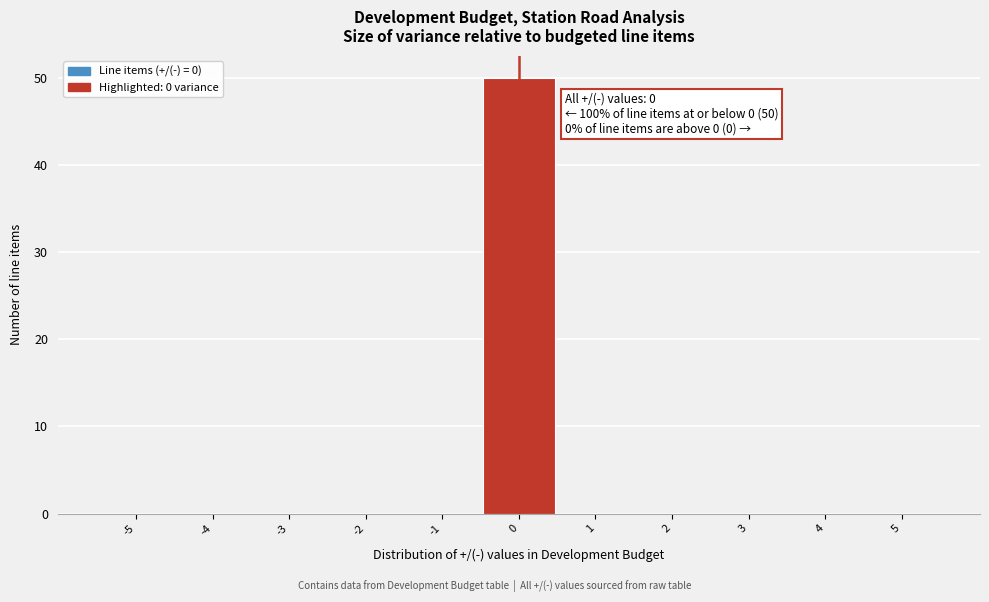

Over which range of the x-axis is the bar tallest?

-0.5 to 0.5